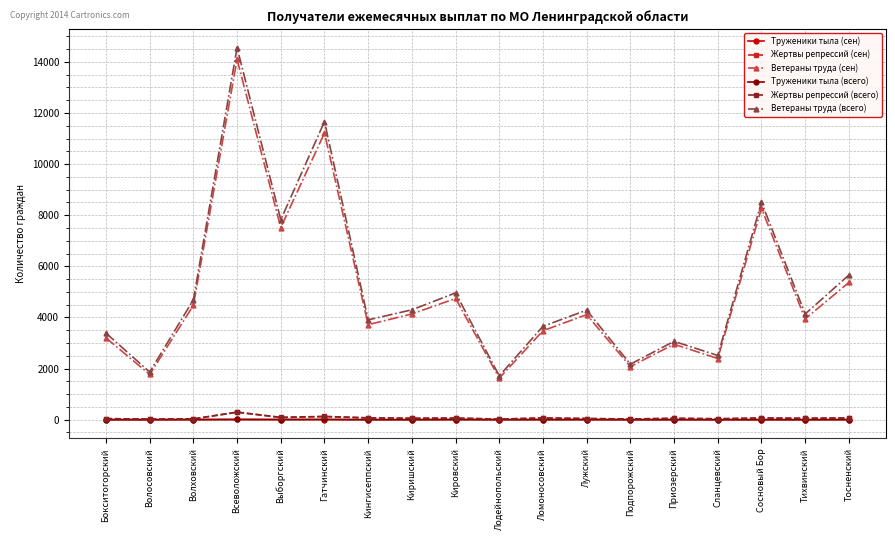

Count the Труженики тыла (всего) values in the range 0 to 3.

14